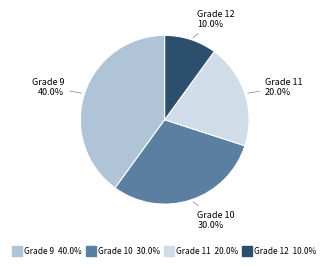

Which category has the smallest portion of the pie?

Grade 12